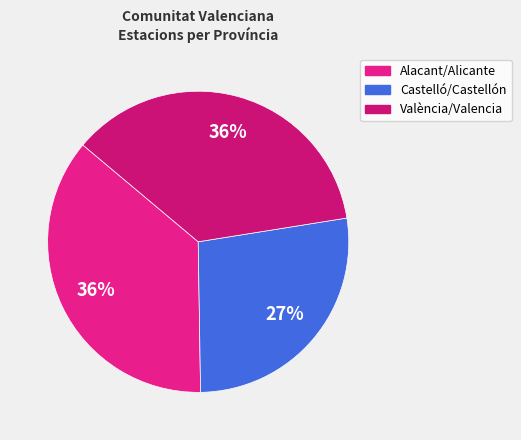

How many slices are in this pie chart?

3